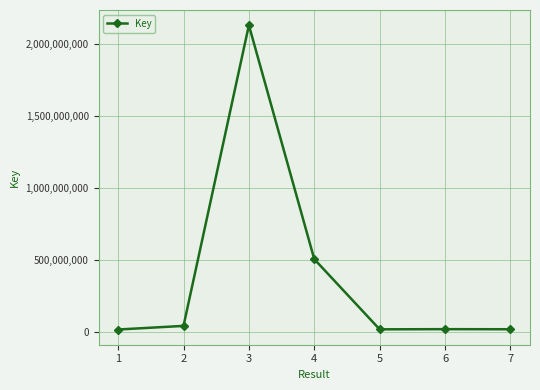

What is the difference between the maximum and minimum values?

2109196574